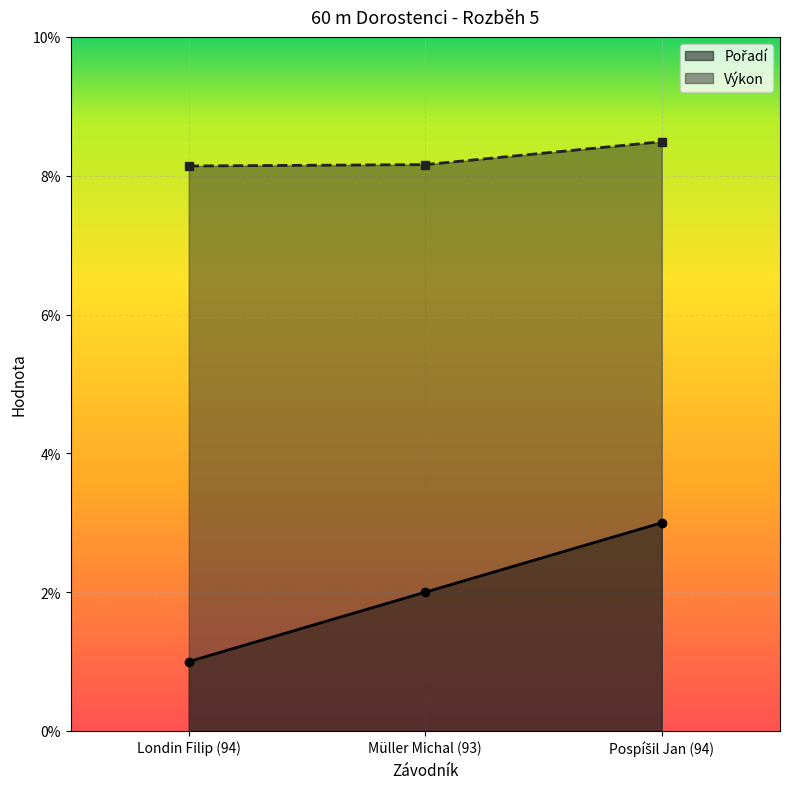

At which label does Pořadí first exceed 2?

Pospíšil Jan (94)